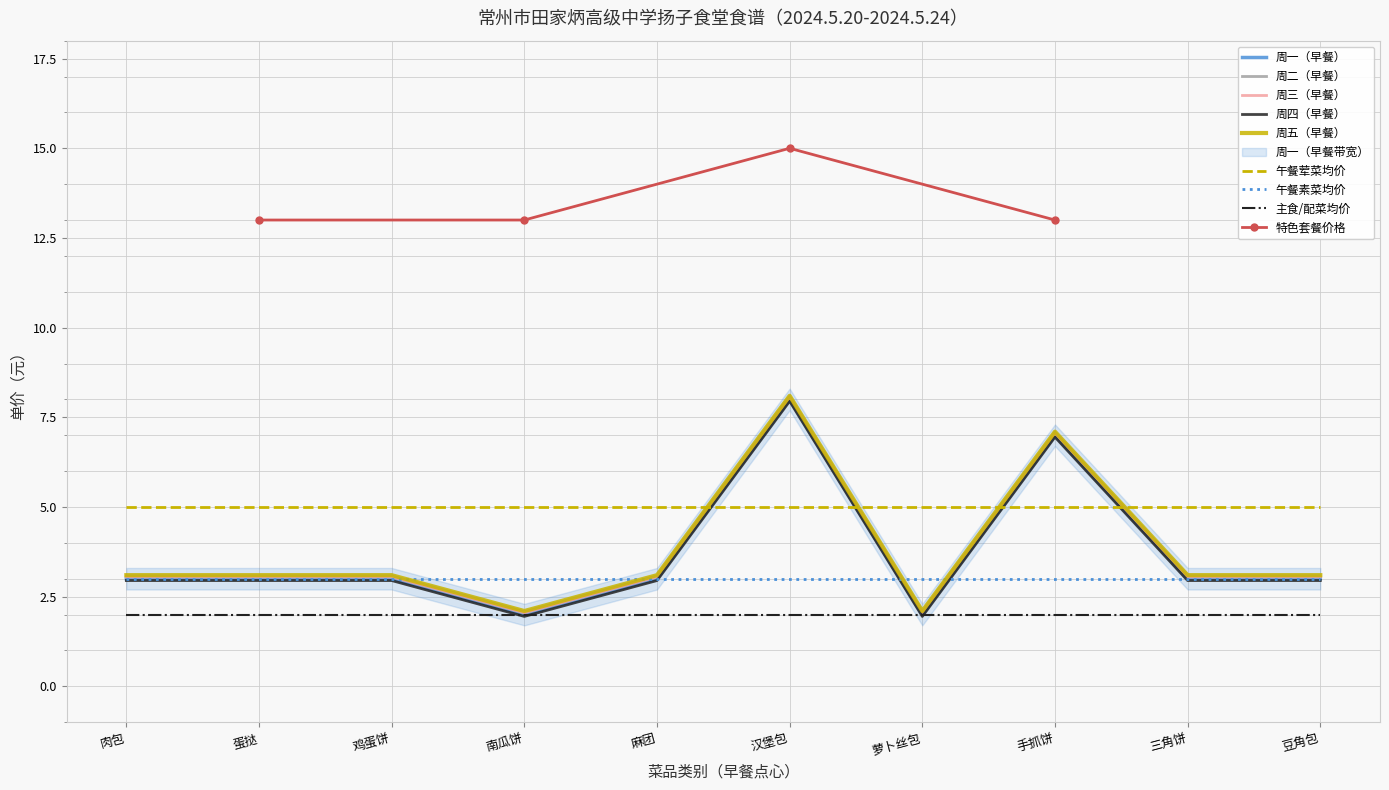

True or false: 周三（早餐） has a value of 1.2 at 肉包.

False